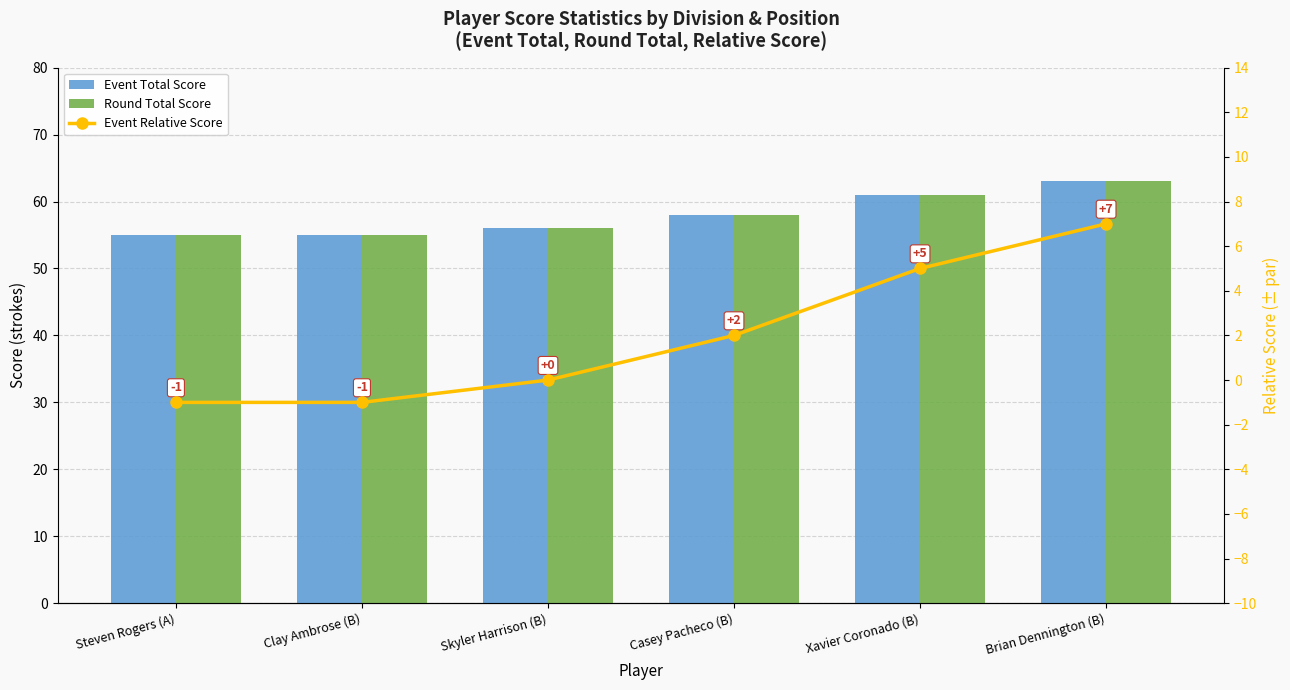

Which category has the highest value in the Round Total Score series?

Brian Dennington (B)